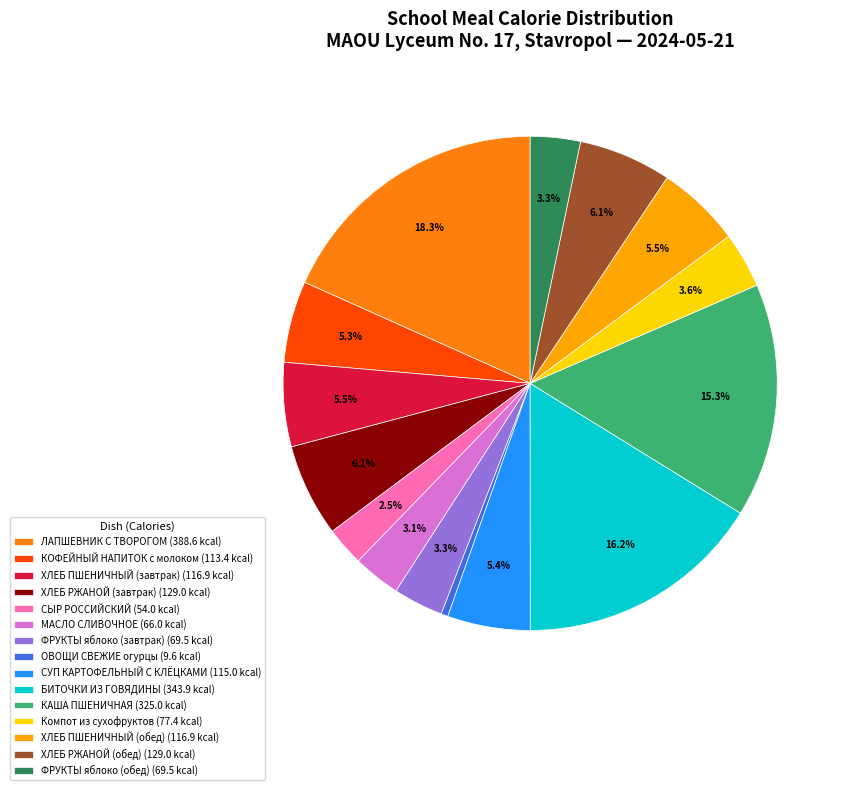

Is there a majority slice in this chart?

No